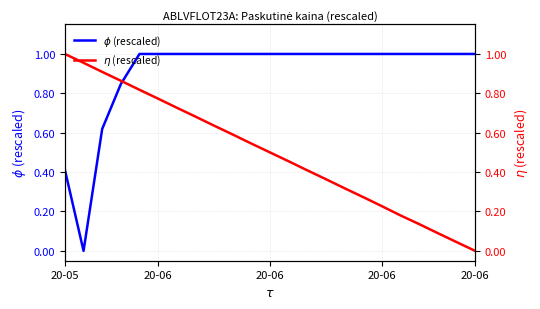

What is the total value across all series at 7?

1.7